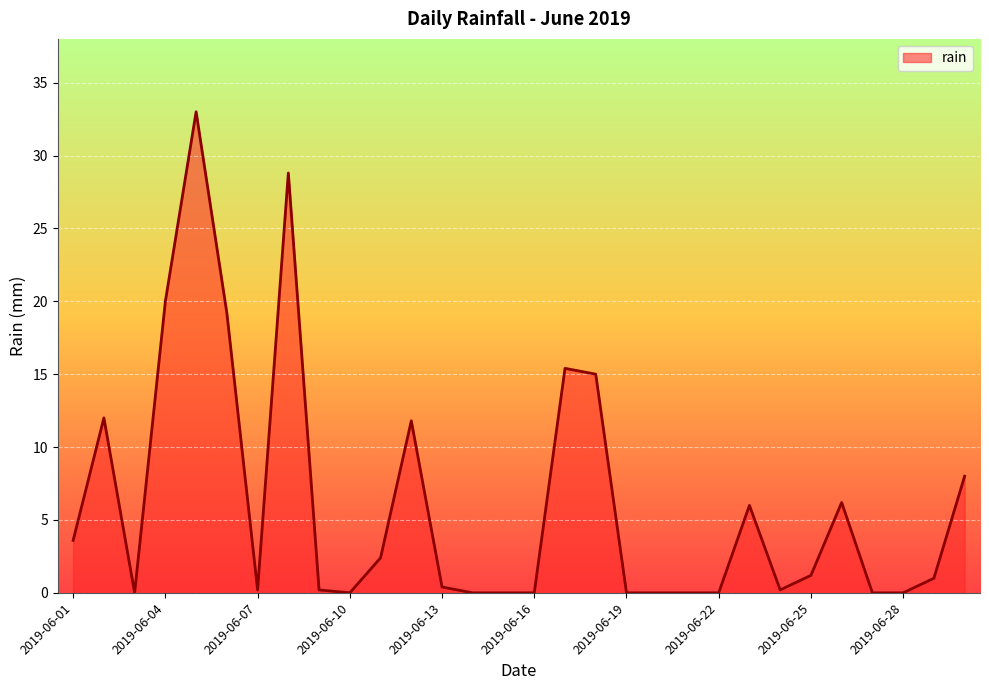

Count the number of categories in the chart.

30